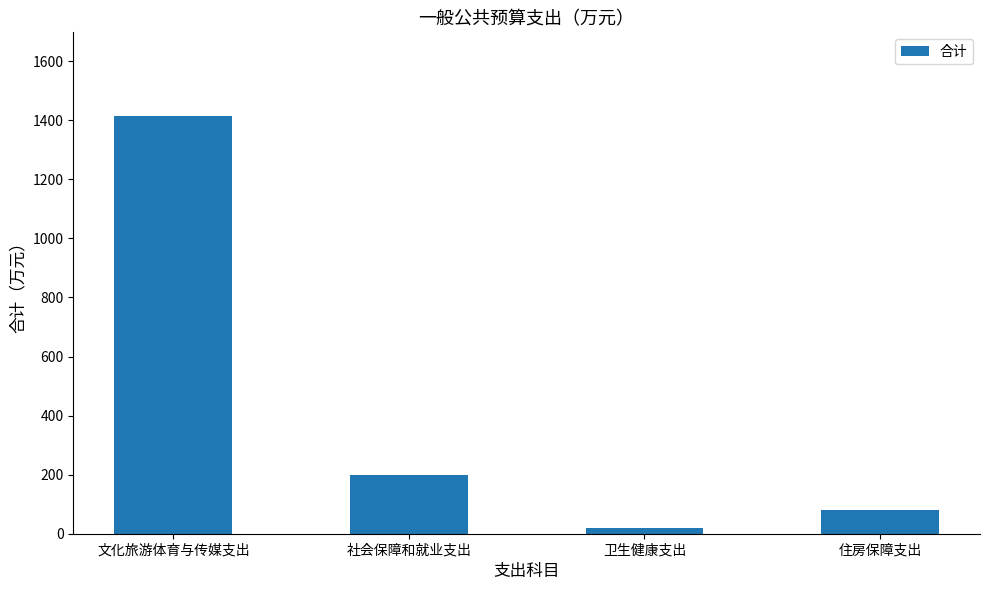

Rank the categories by value from lowest to highest.

卫生健康支出, 住房保障支出, 社会保障和就业支出, 文化旅游体育与传媒支出